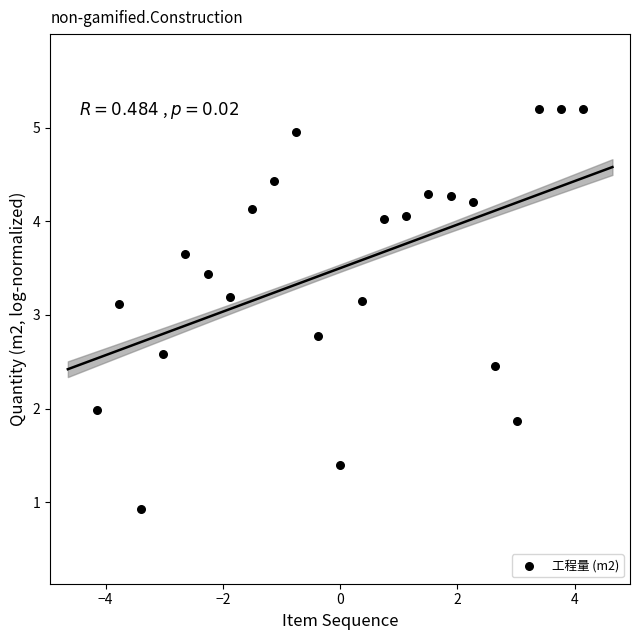

What is the range of X values (max minus min)?

8.3